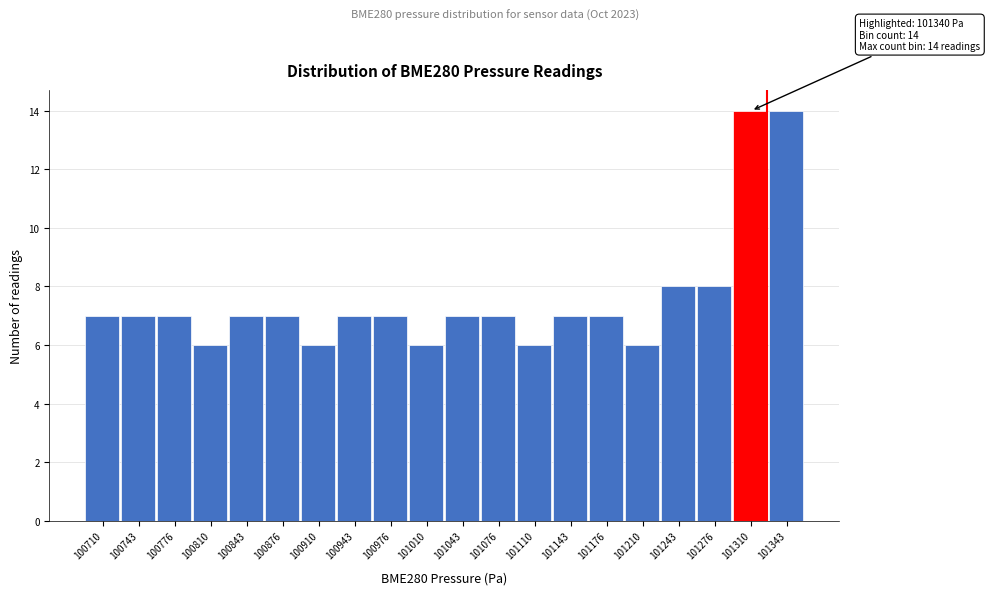

Reading left to right, extract all data points from this chart.

7	7	7	6	7	7	6	7	7	6	7	7	6	7	7	6	8	8	14	14